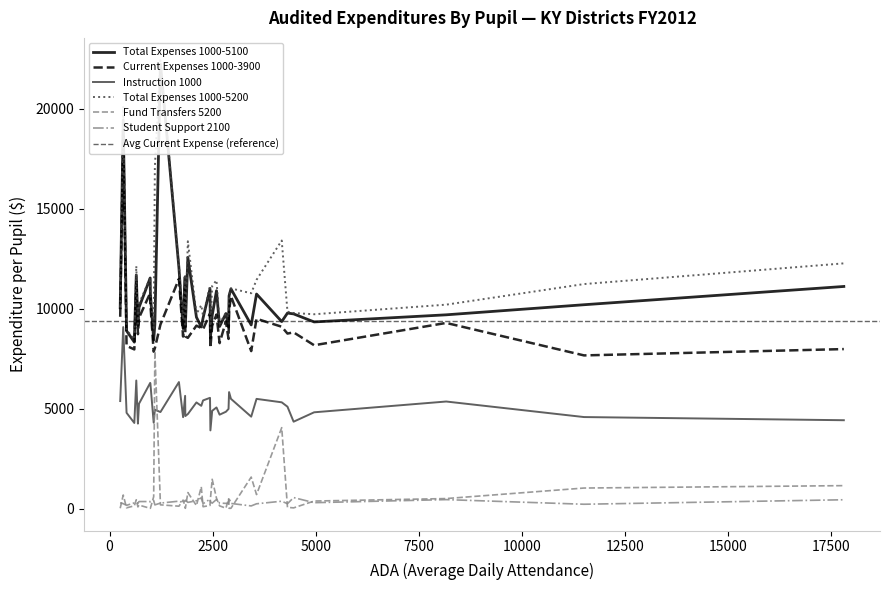

True or false: Instruction 1000 and Student Support 2100 cross at least once.

False